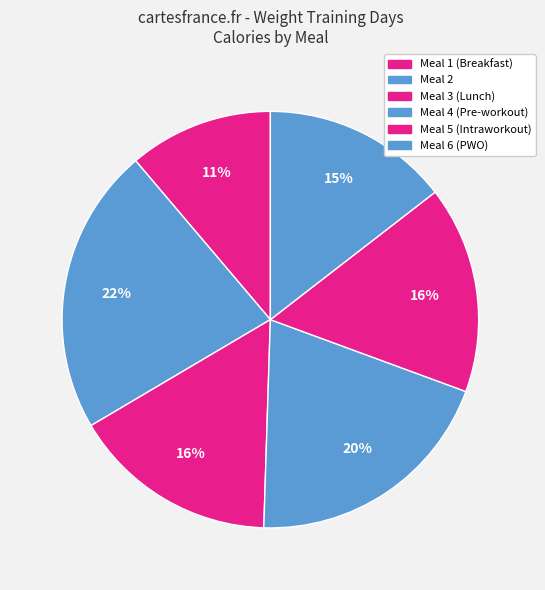

To the nearest percent, what is the average slice percentage?

17%